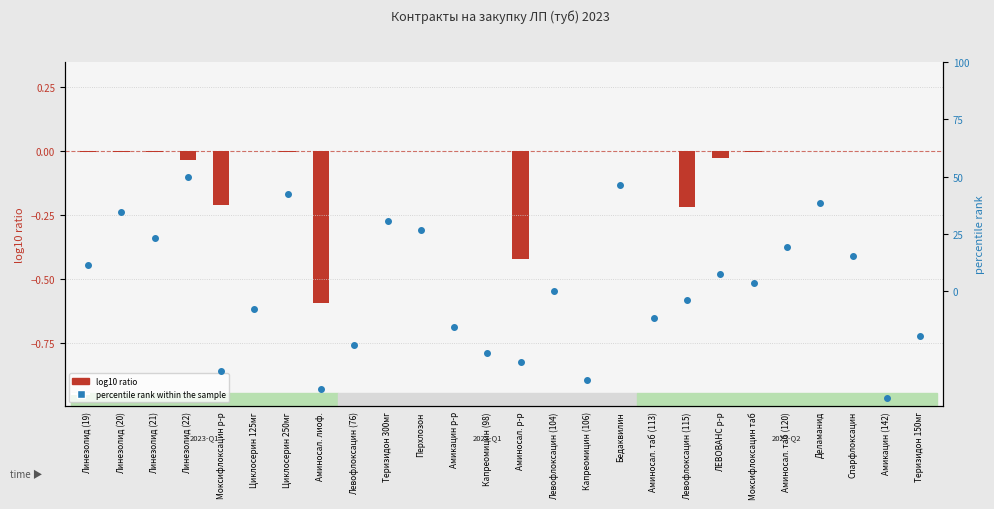

What is the total value across all series at ЛЕВОВАНС р-р?

-0.5